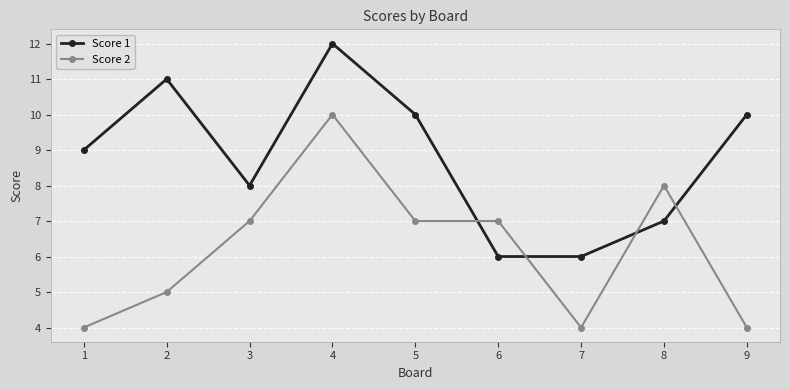

Where is the first local maximum for Score 1?

2